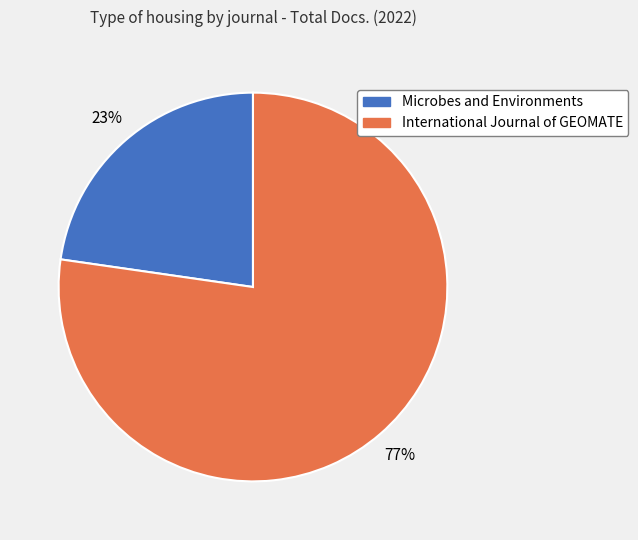

To the nearest percent, what is the combined percentage of International Journal of GEOMATE and Microbes and Environments?

100%